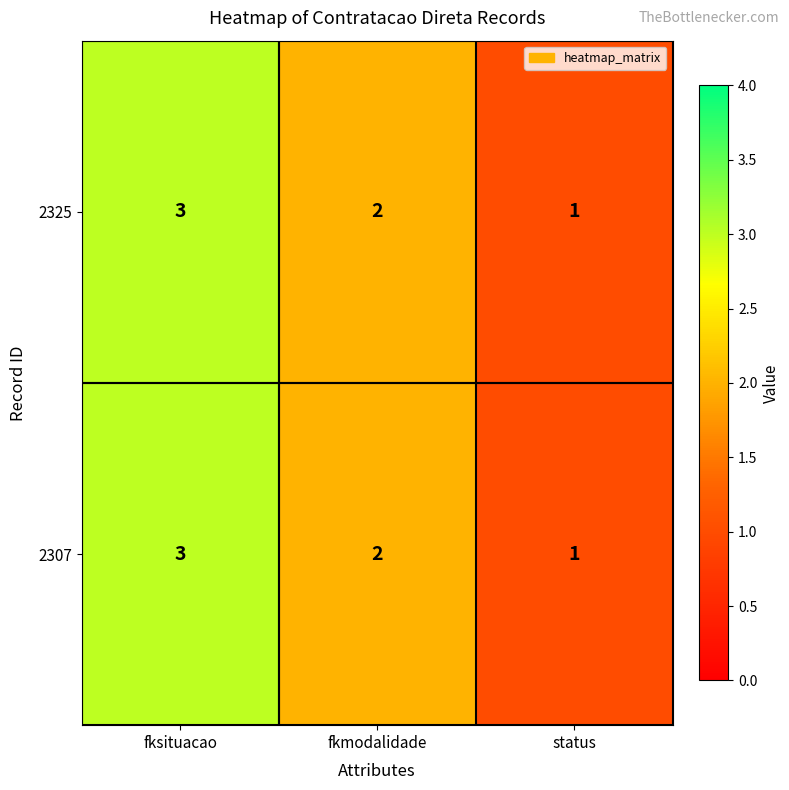

The value of 2325 at status is 0. True or false?

False